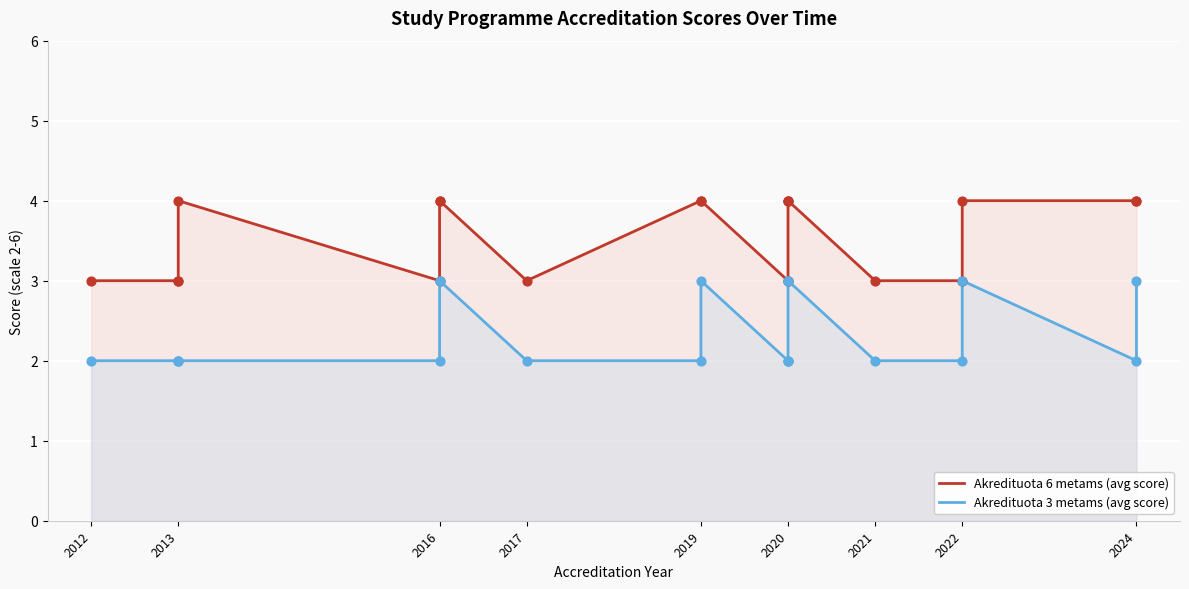

Is the value of Akredituota 3 metams (avg score) at 2019 greater than the value of Akredituota 6 metams (avg score) at 2024?

No